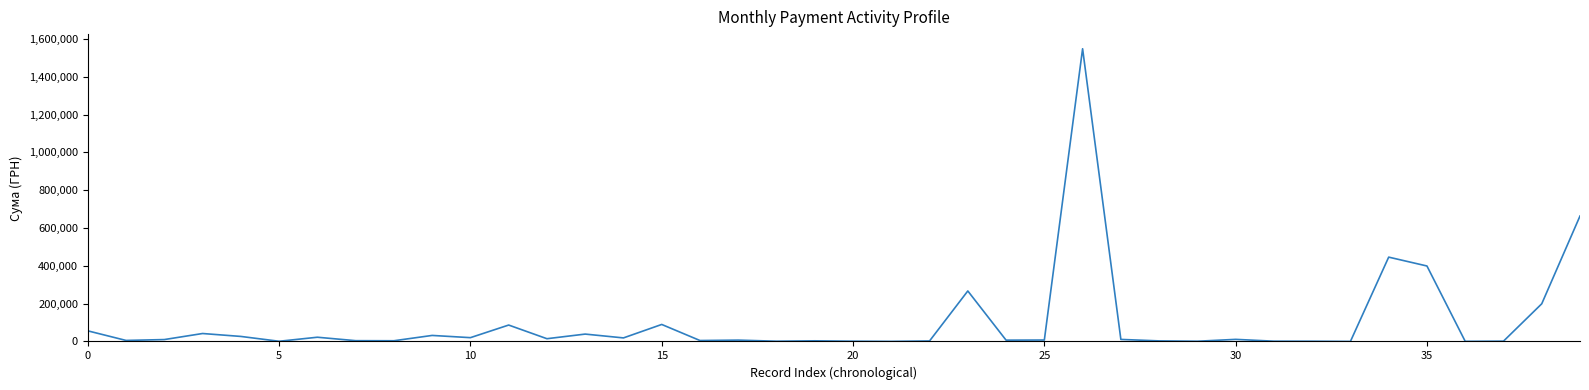

What is the maximum value shown in the chart?

1547860.4